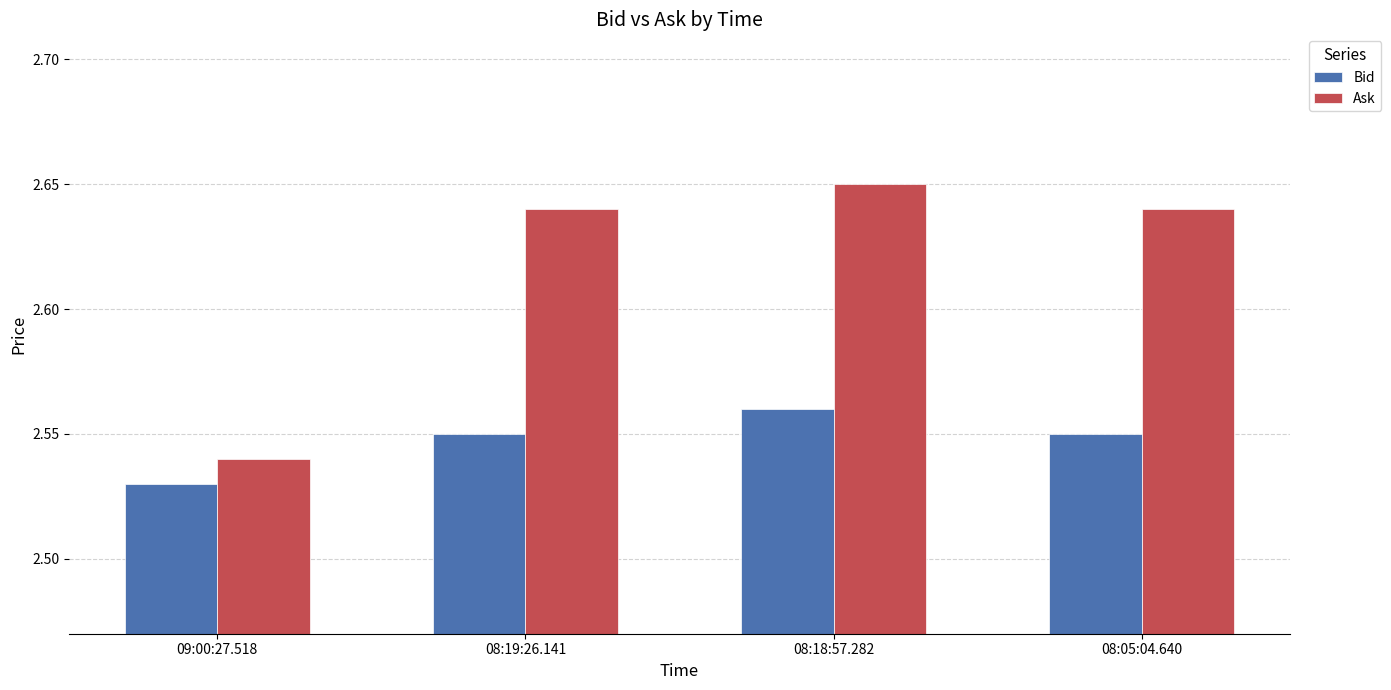

What is the sum of the Bid values at 08:05:04.640 and 08:19:26.141?

5.1